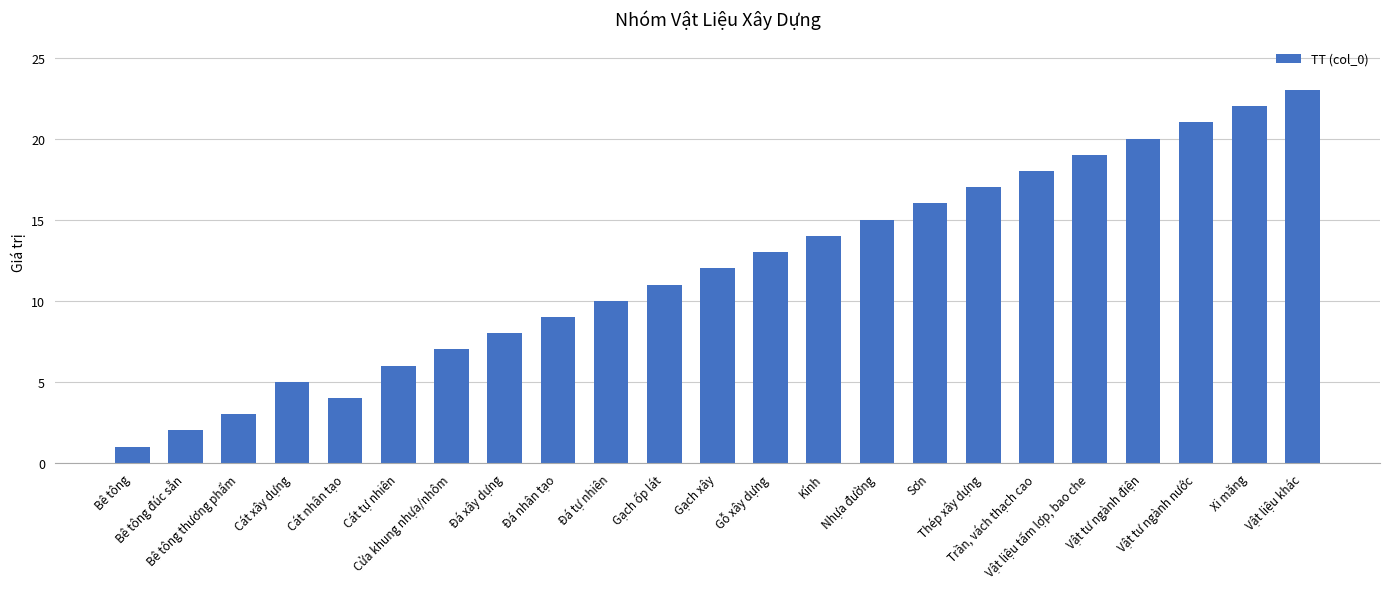

The value at Bê tông is 2. True or false?

False